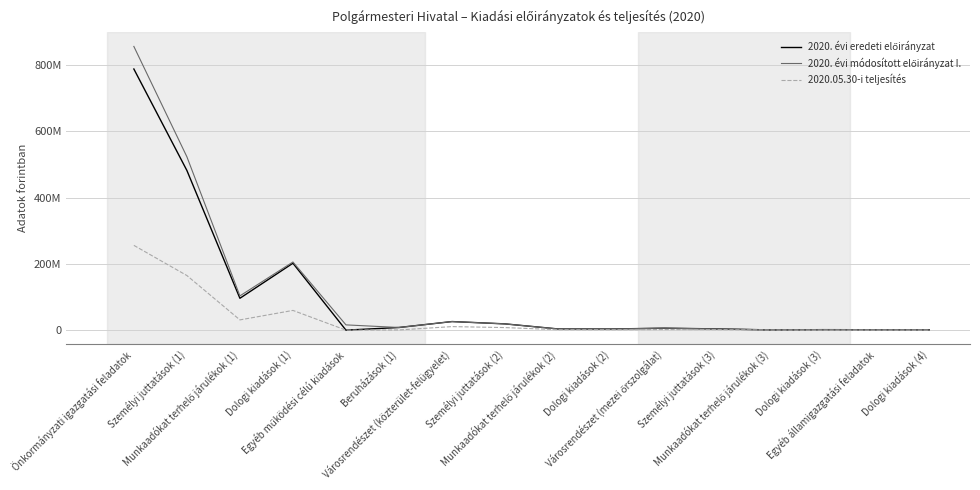

Where is 2020.05.30-i teljesítés nearest to the value 127899275?

Személyi juttatások (1)